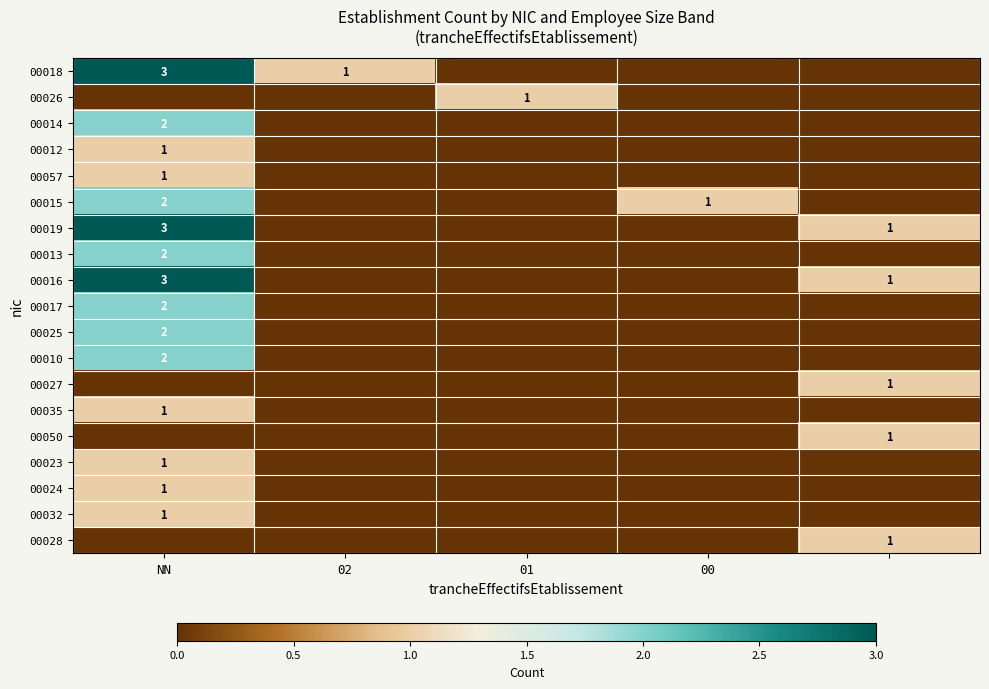

True or false: 00024 has a value of 2 at NN.

False